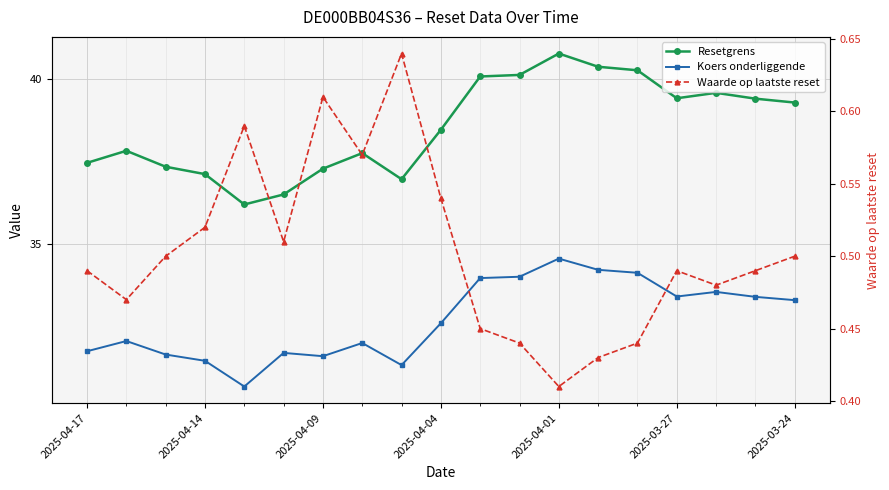

Which series has the largest range (max minus min)?

Resetgrens